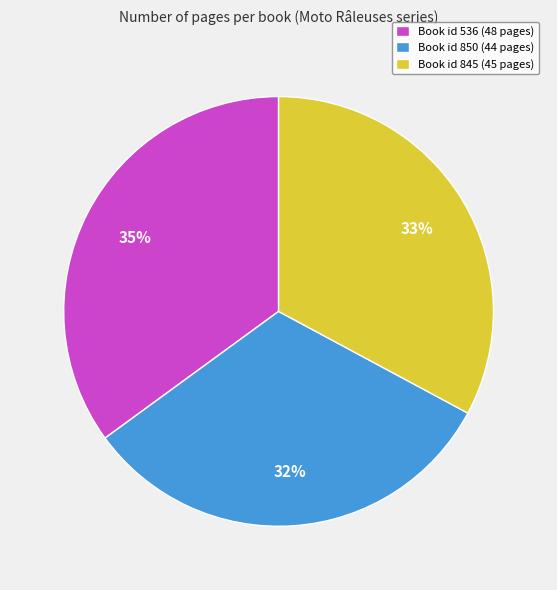

To the nearest percent, what portion does Book id 845 (45 pages) represent?

33%